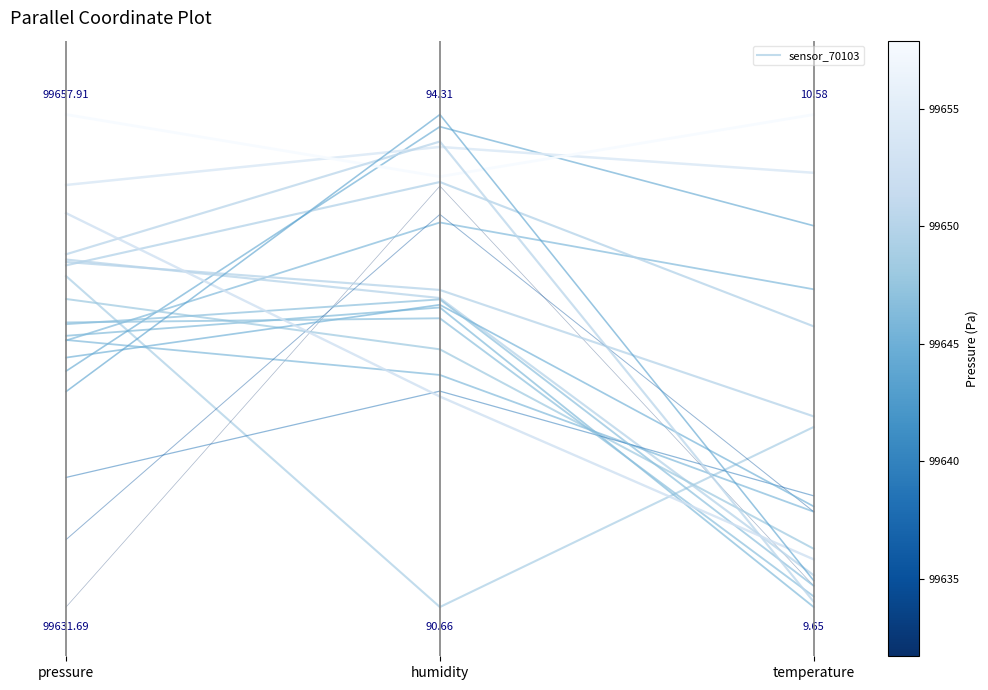

How many values are above zero?

2